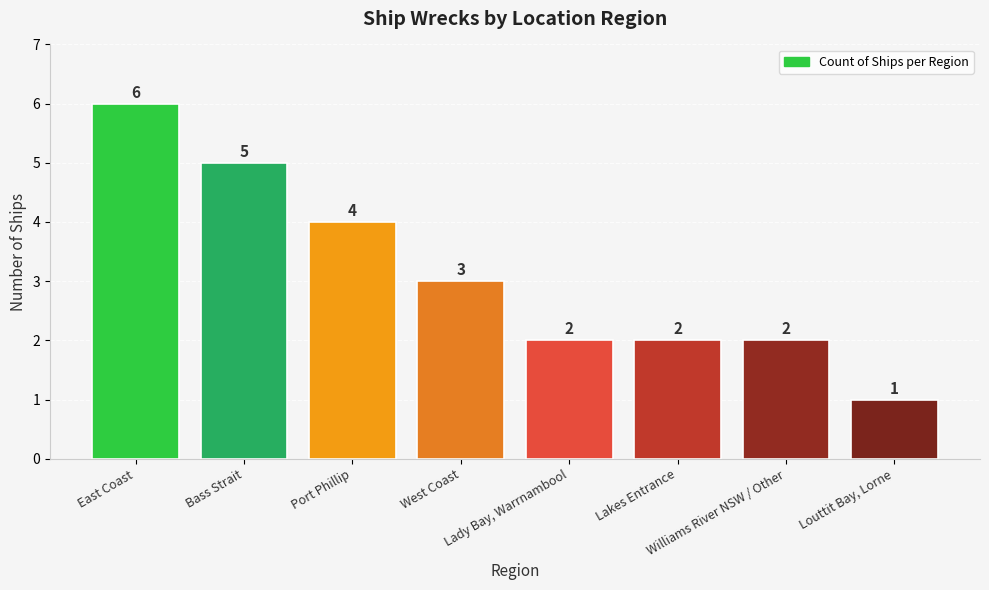

At which label does the data first exceed 3?

East Coast